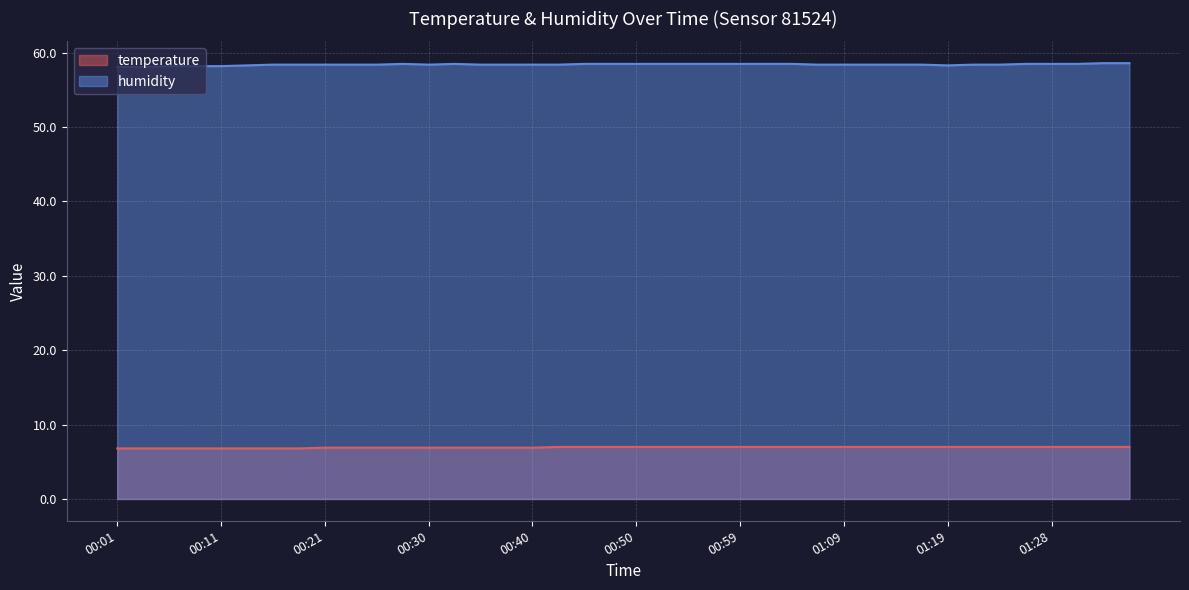

What is the difference between the second highest and minimum values in the temperature series?

0.2